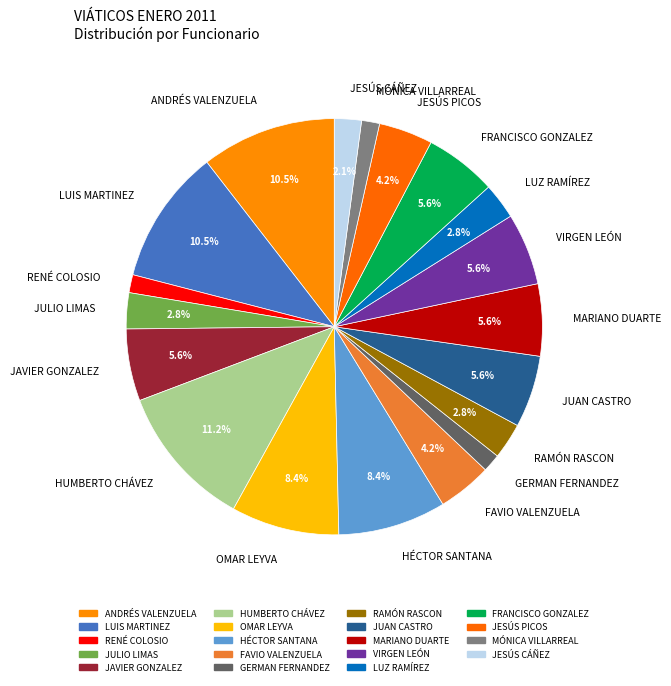

Between JUAN CASTRO and ANDRÉS VALENZUELA, which is larger?

ANDRÉS VALENZUELA